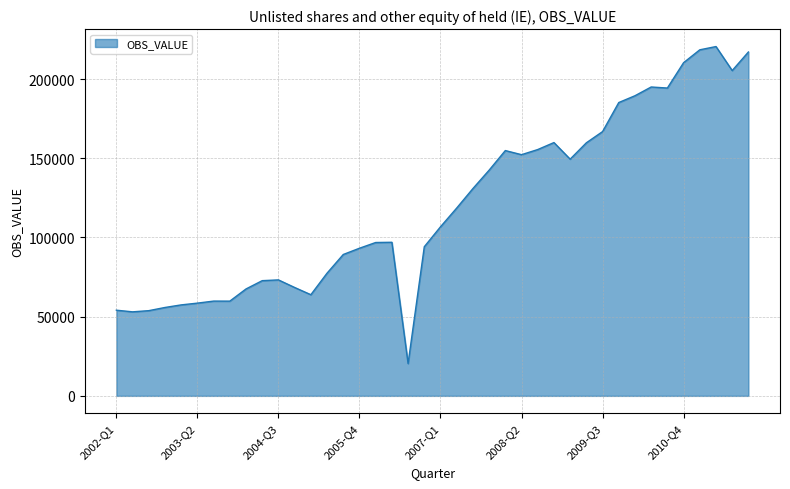

What is the maximum value shown in the chart?

220561